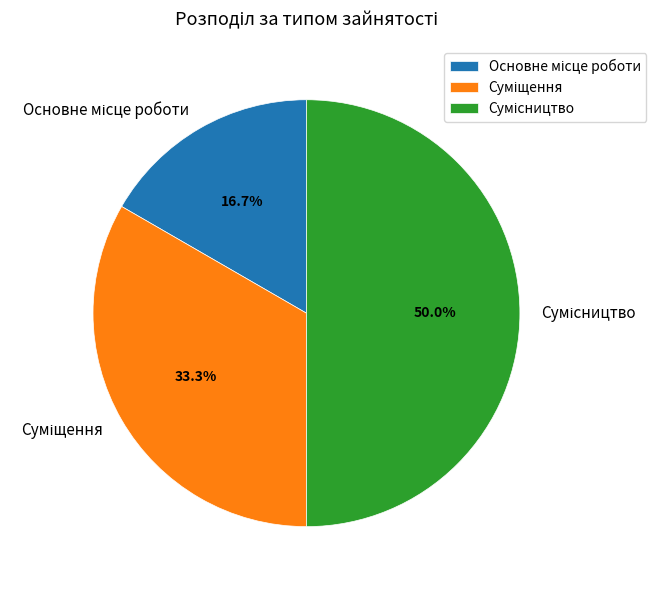

How many slices are in this pie chart?

3